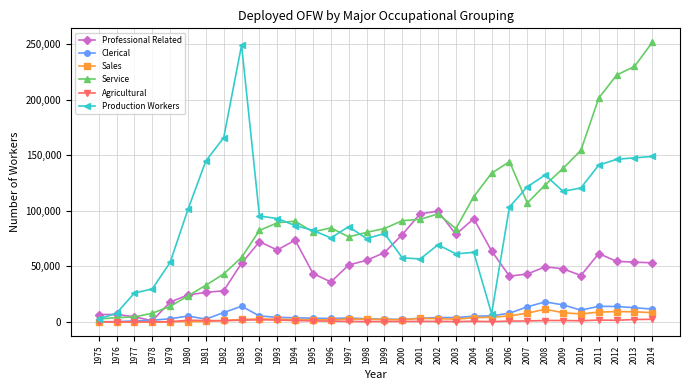

Is the value of Service at 1995 greater than the value of Sales at 1993?

Yes